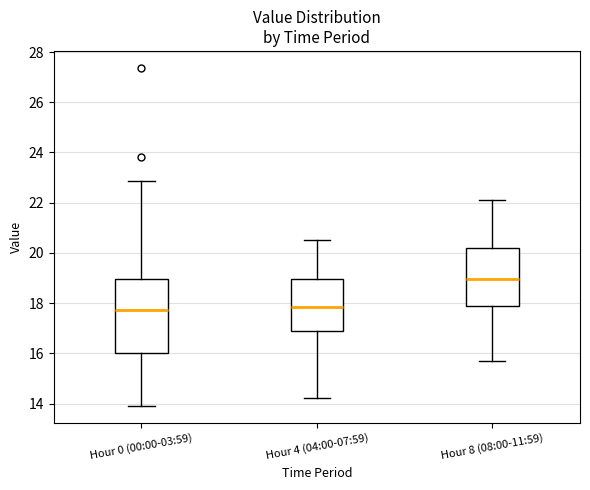

Where does the median line of the box for Hour 4 (04:00-07:59) sit on the y-axis? The values are not printed on the chart, so give them approximately, as read against the axis.

17.8